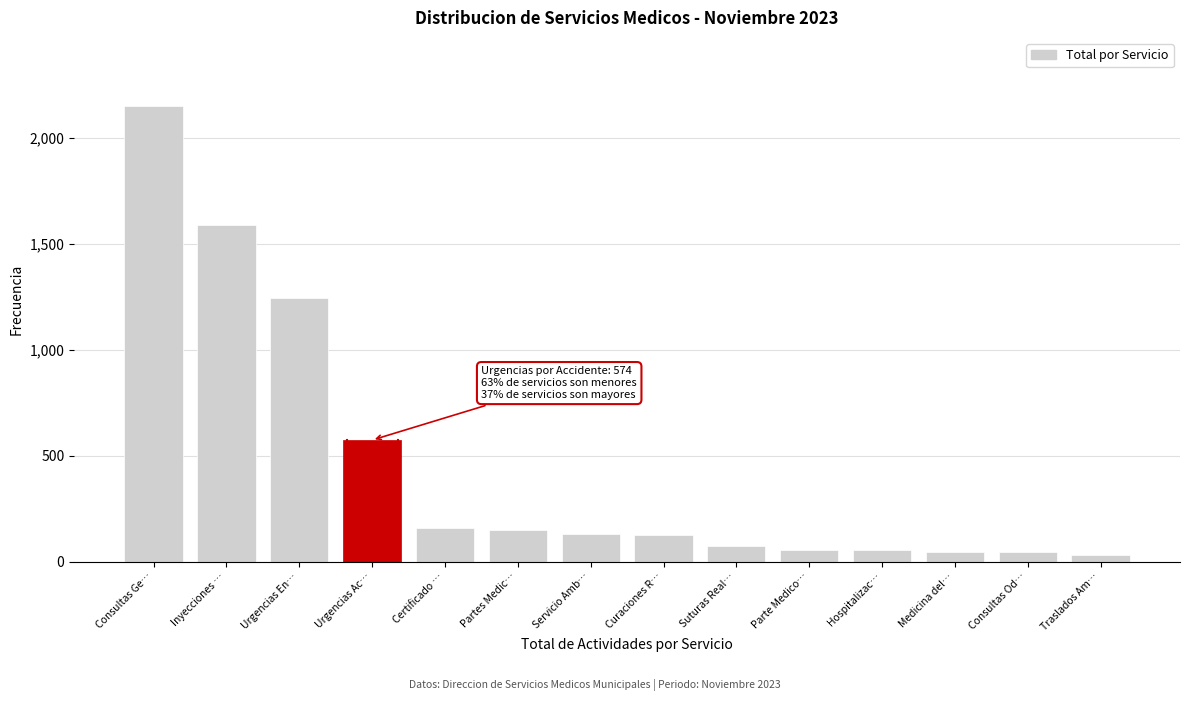

What is the average value?

459